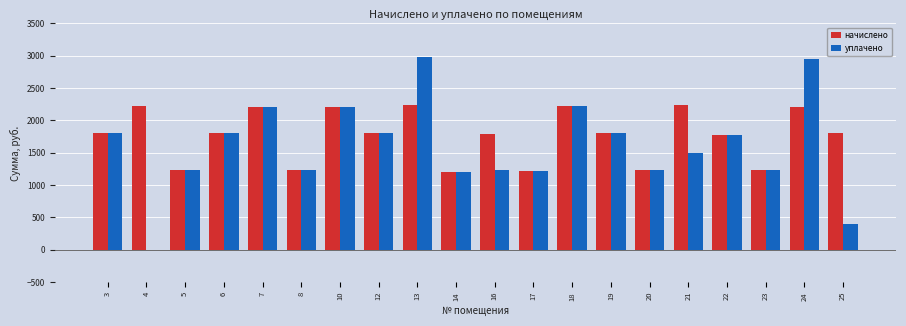

What is the sum of the начислено values at 10 and 5?

3436.3